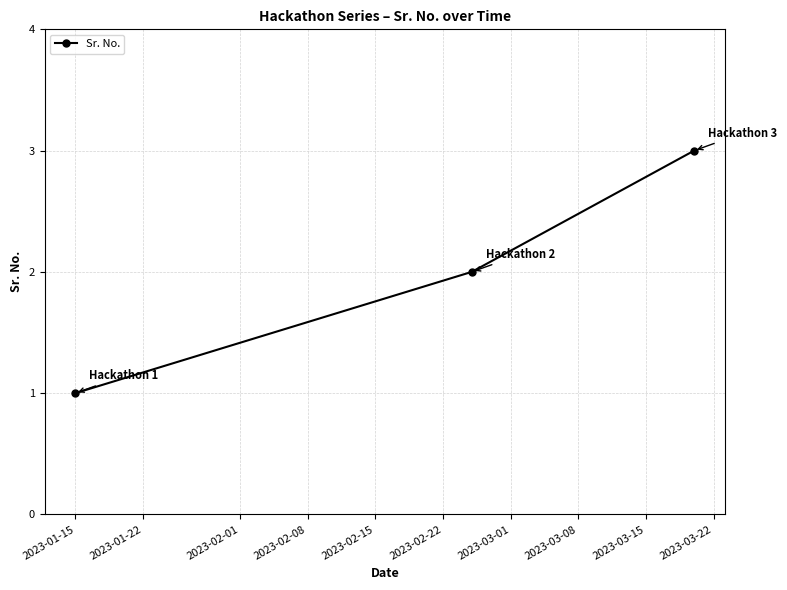

Reading right to left, extract all data points from this chart.

3	2	1